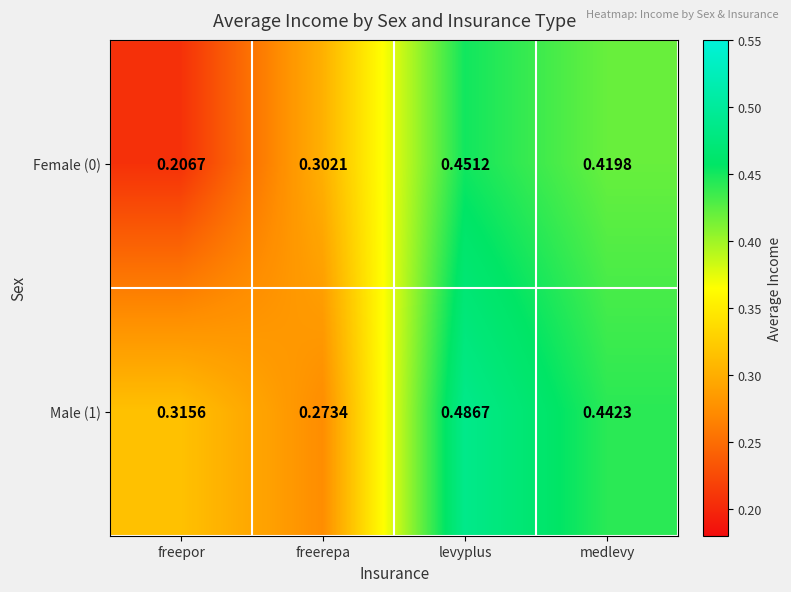

Is the value of Male (1) at freerepa greater than the value of Female (0) at freerepa?

No